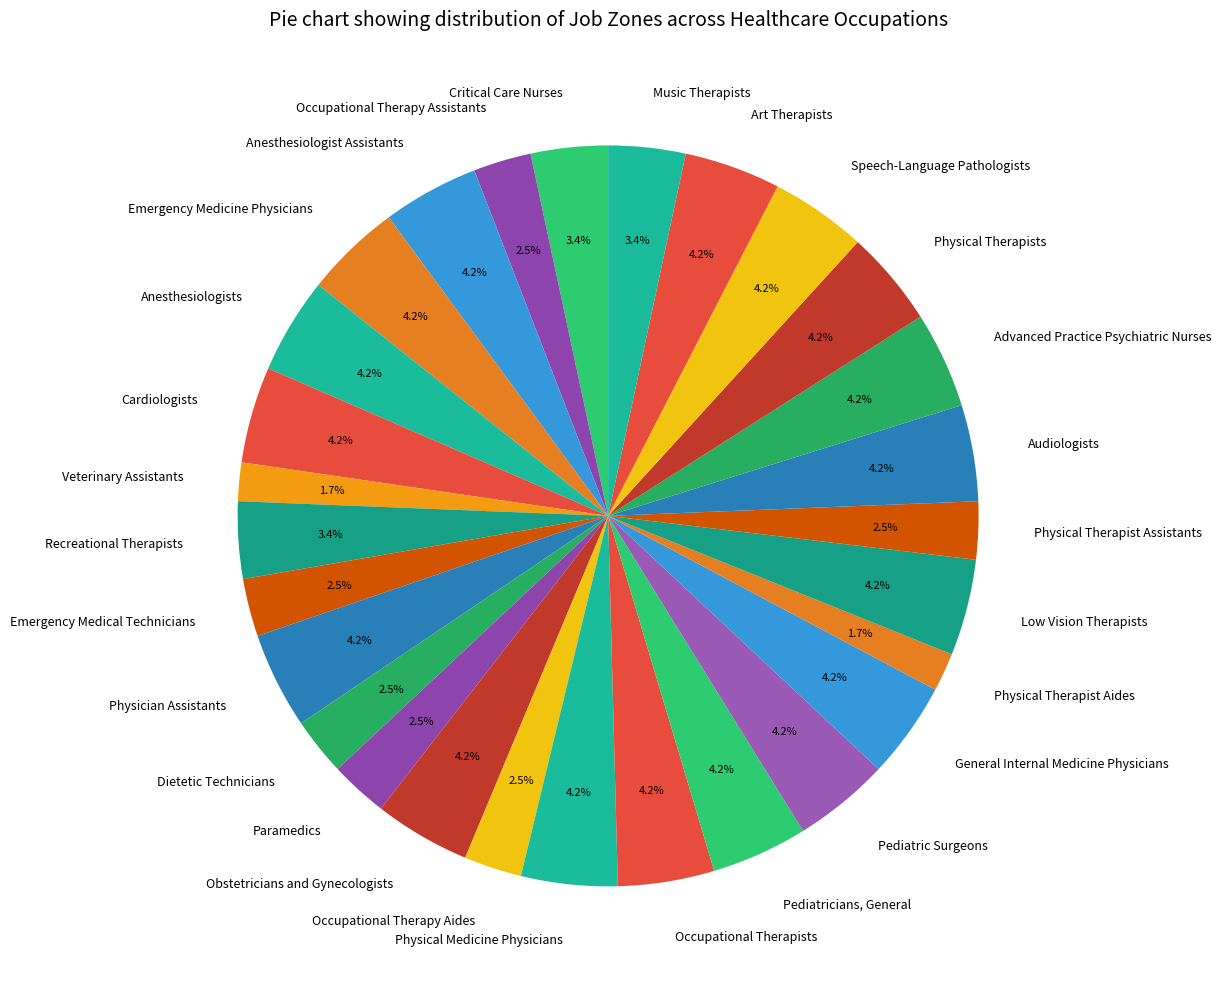

Is there any slice that represents more than half of the pie?

No